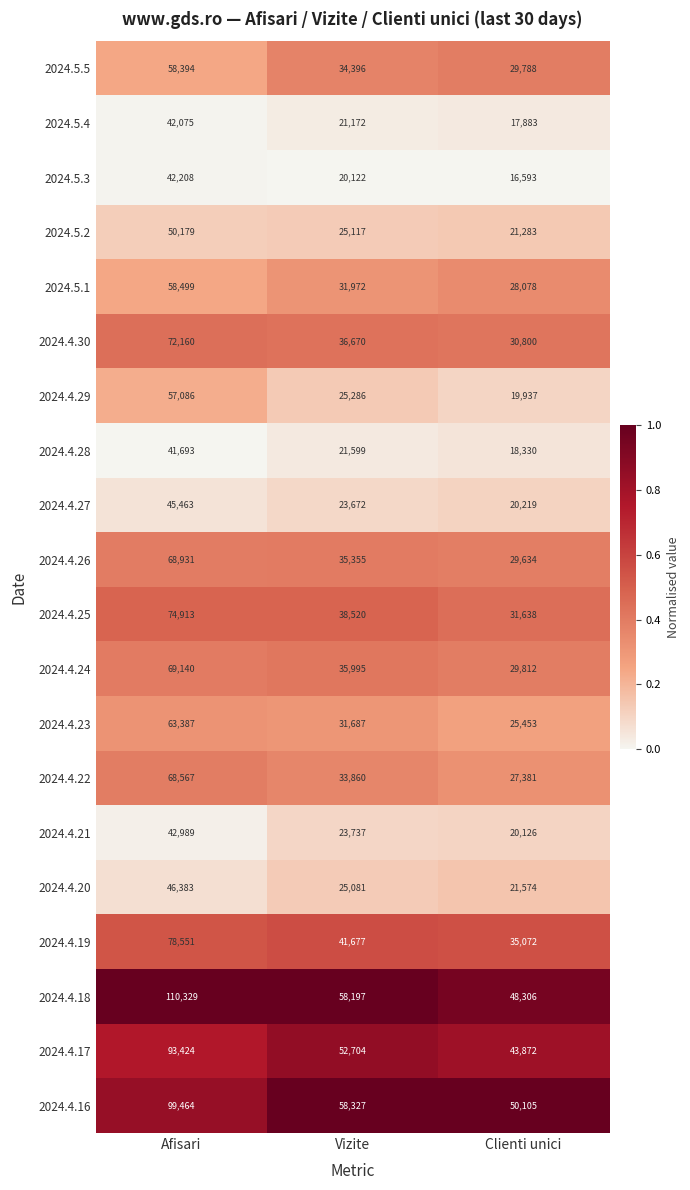

Which series has the largest total across all categories?

2024.4.18